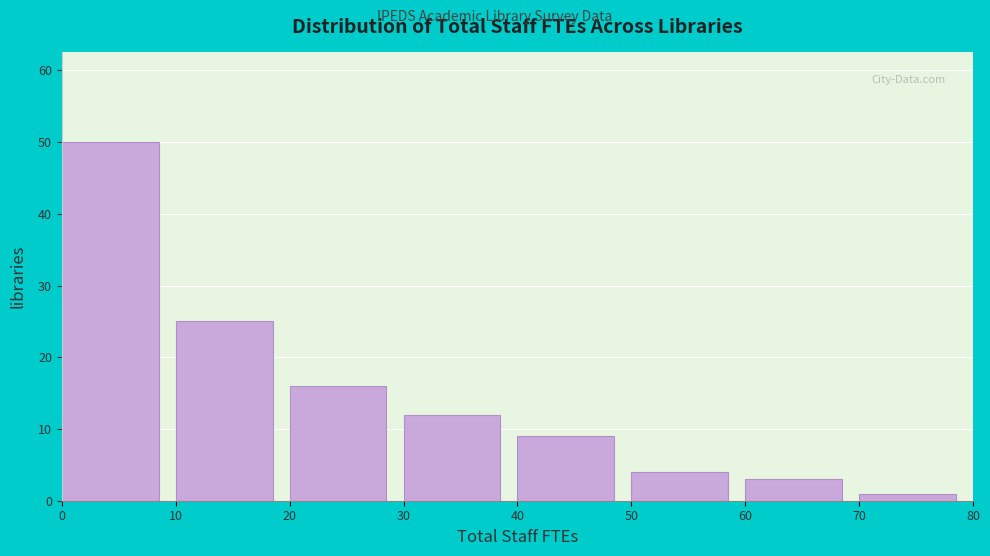

Over which range of the x-axis is the bar tallest?

0 to 10